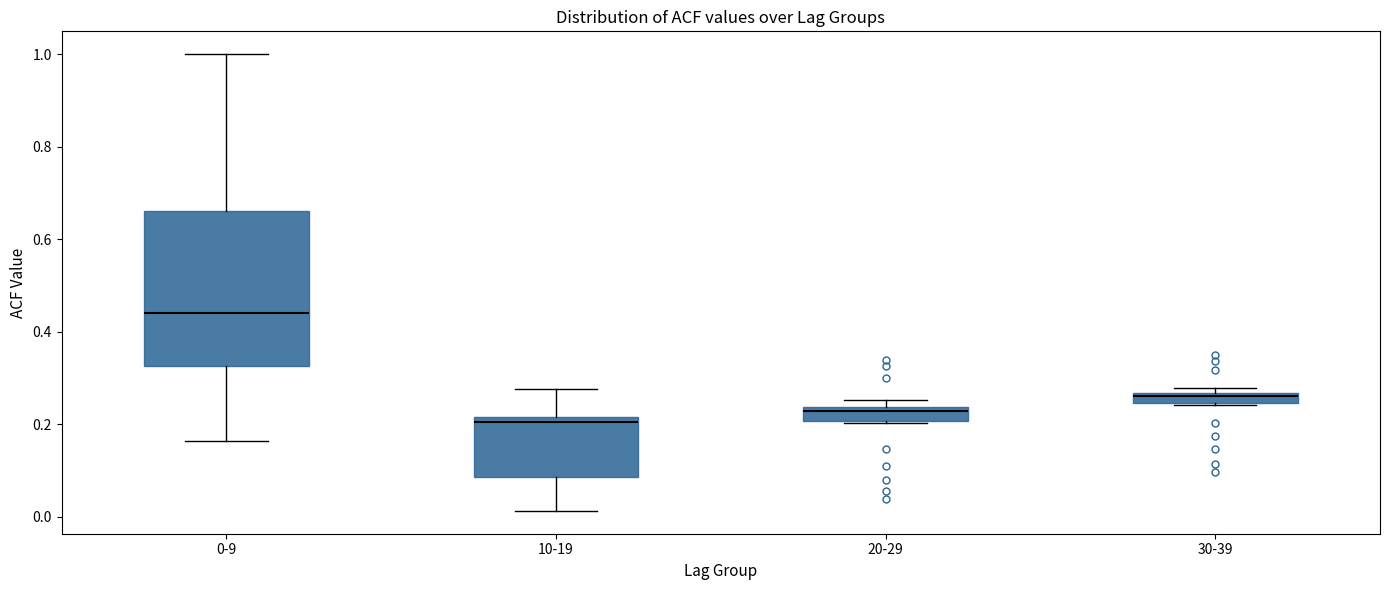

Which box is the tallest, from its lower edge to its upper edge?

0-9